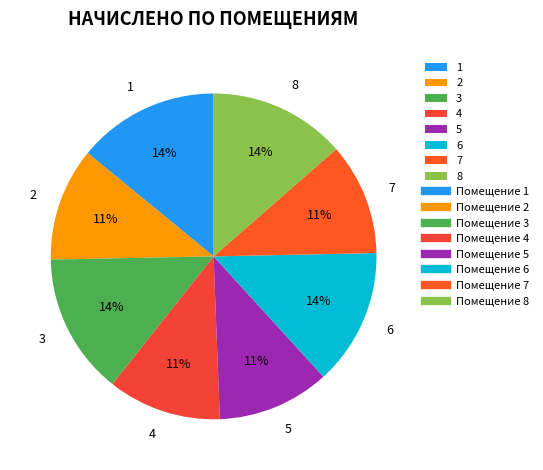

Does 4 account for over 50% of the chart?

No